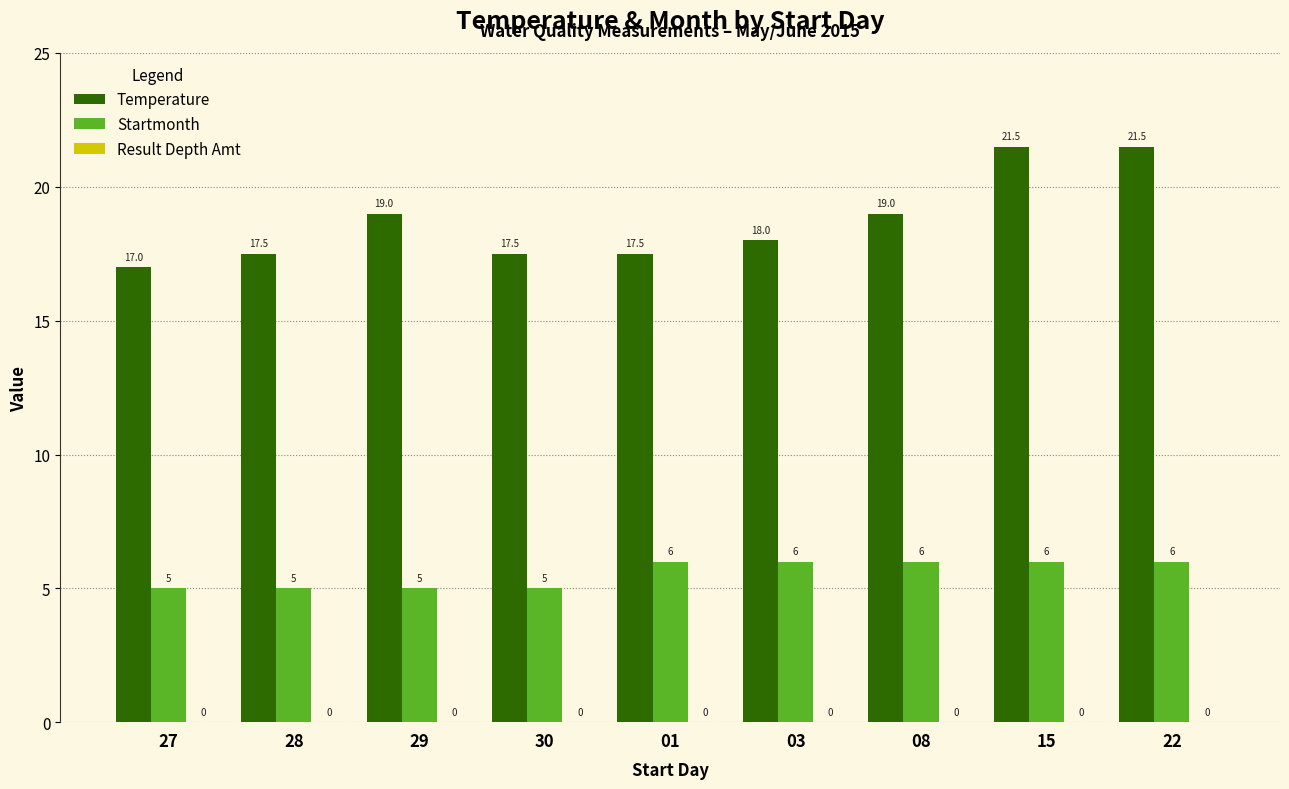

At 29, list the series in order from smallest to largest.

Startmonth, Temperature